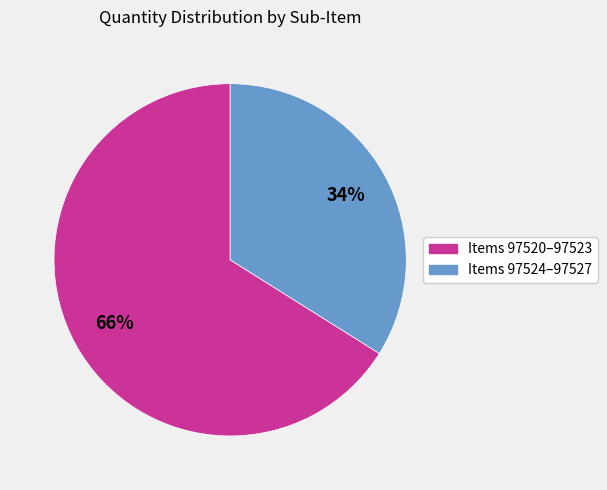

Does any single category account for the majority?

Yes